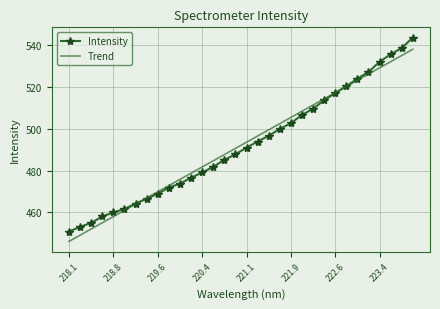

Reading right to left, list all the values displayed in this chart.

Intensity: 543.6	538.5	535.6	532.0	527.1	523.9	520.3	517.1	513.6	509.6	506.6	502.7	499.8	496.7	493.9	491.0	487.8	485.1	481.8	479.1	476.6	473.8	471.9	469.0	466.5	464.3	461.7	460.0	458.1	455.0	453.1	450.9
Trend: 537.9	535.0	532.0	529.1	526.1	523.2	520.2	517.2	514.3	511.3	508.4	505.4	502.4	499.5	496.5	493.6	490.6	487.6	484.7	481.7	478.8	475.8	472.8	469.9	466.9	464.0	461.0	458.0	455.1	452.1	449.1	446.2